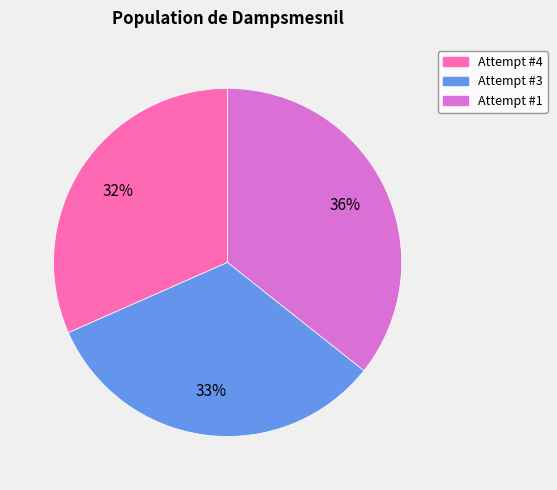

Between Attempt #4 and Attempt #3, which is larger?

Attempt #3